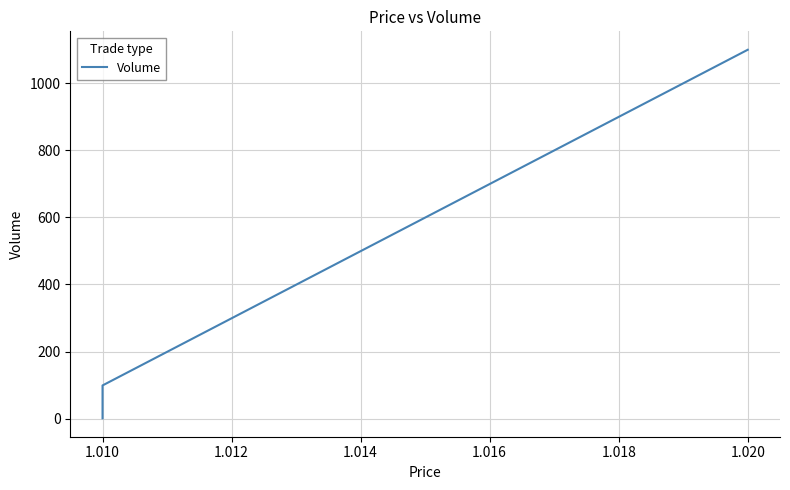

Count the number of data series in this chart.

1